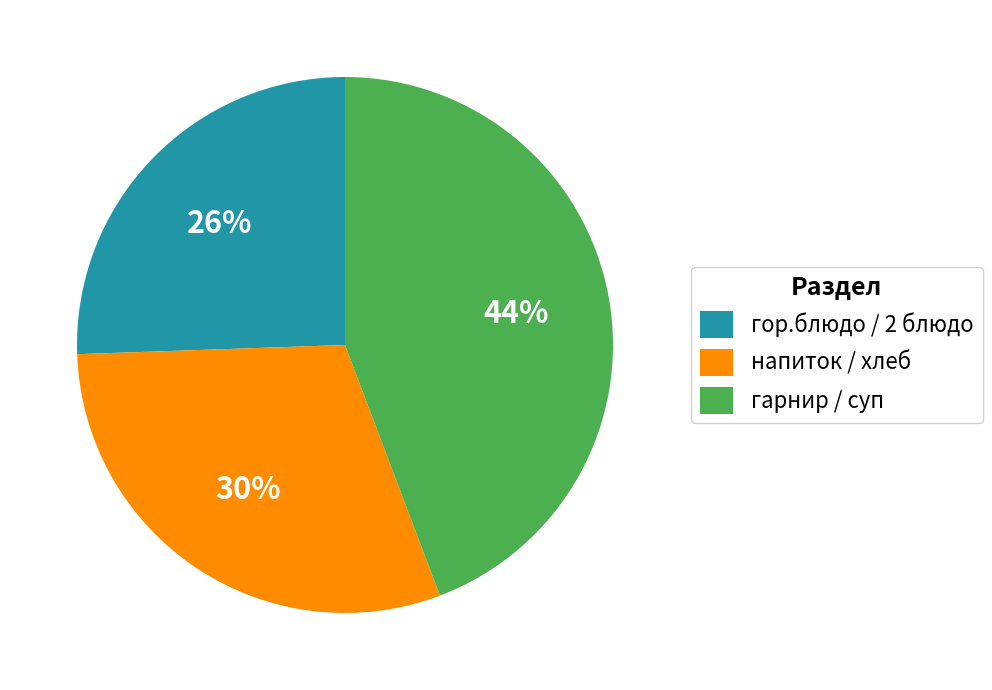

The гор.блюдо / 2 блюдо slice represents 19% of the pie. True or false?

False